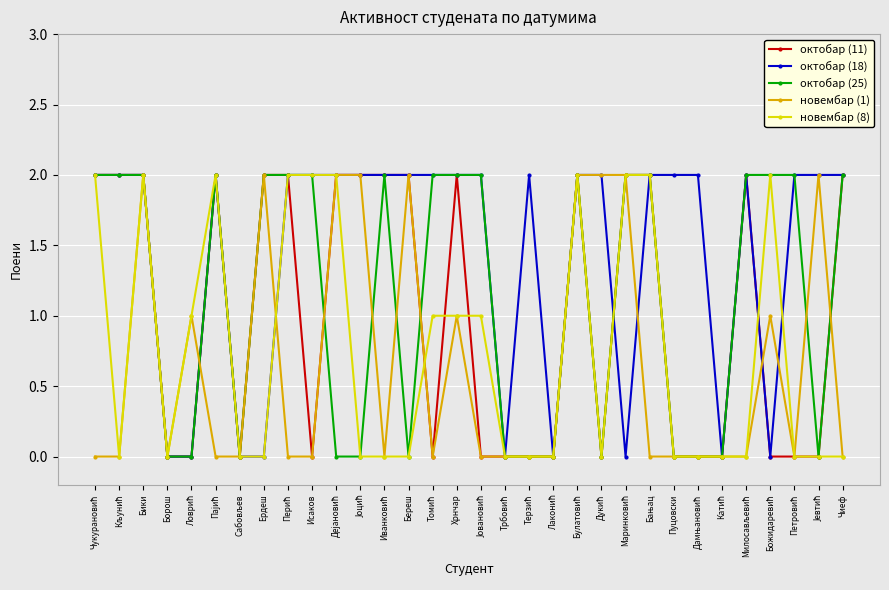

True or false: новембар (1) has more than 1 interior local peaks.

True